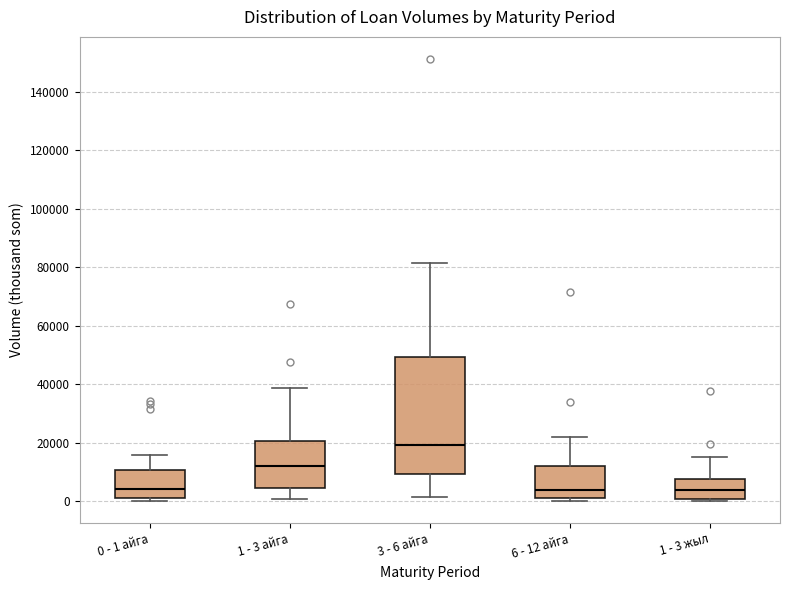

Reading left to right, transcribe this box plot: for each box, give where its median line is, the range the box spans, and where its two whiskers end, as read against the y-axis. The values are not printed on the chart, so give them approximately, as read against the axis.

0 - 1 айга: median 4000, box 0 to 10000, whiskers 0 (just below the box's lower edge) to 16000
1 - 3 айга: median 12000, box 4000 to 20000, whiskers 0 to 38000
3 - 6 айга: median 20000, box 10000 to 50000, whiskers 2000 to 82000
6 - 12 айга: median 4000, box 2000 to 12000, whiskers 0 to 22000
1 - 3 жыл: median 4000, box 0 to 8000, whiskers 0 (just below the box's lower edge) to 16000